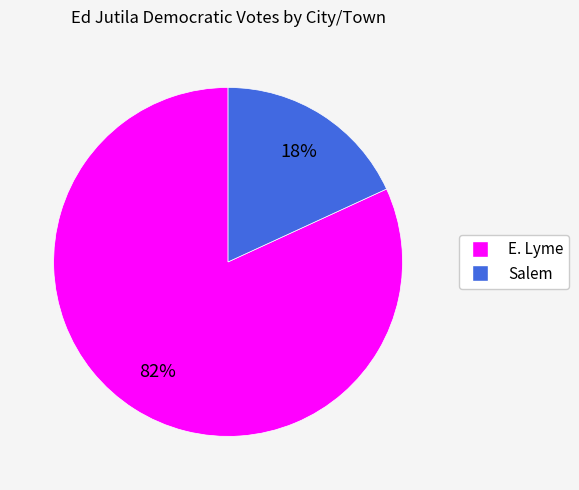

Rank the categories by value from lowest to highest.

Salem, E. Lyme